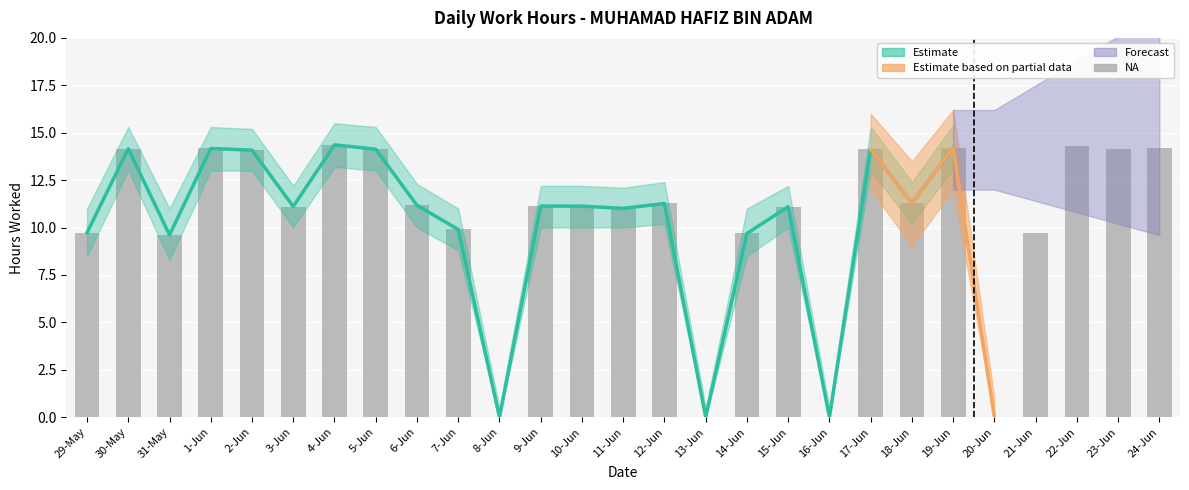

What is the difference between the values at 31-May and 12-Jun?

1.7